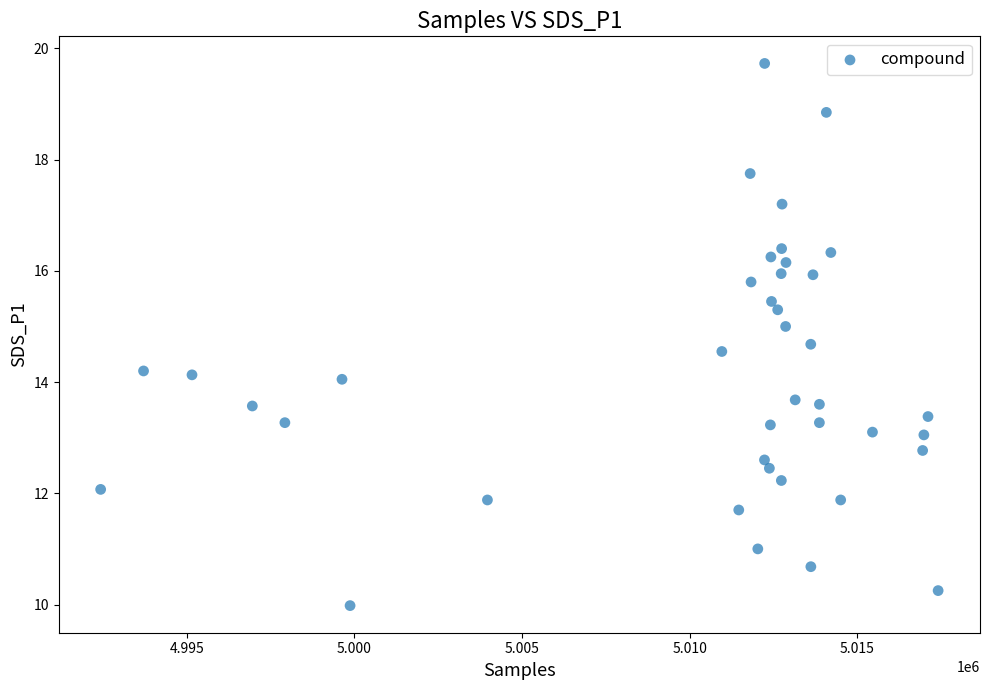

What is the range of X values (max minus min)?

24974.0